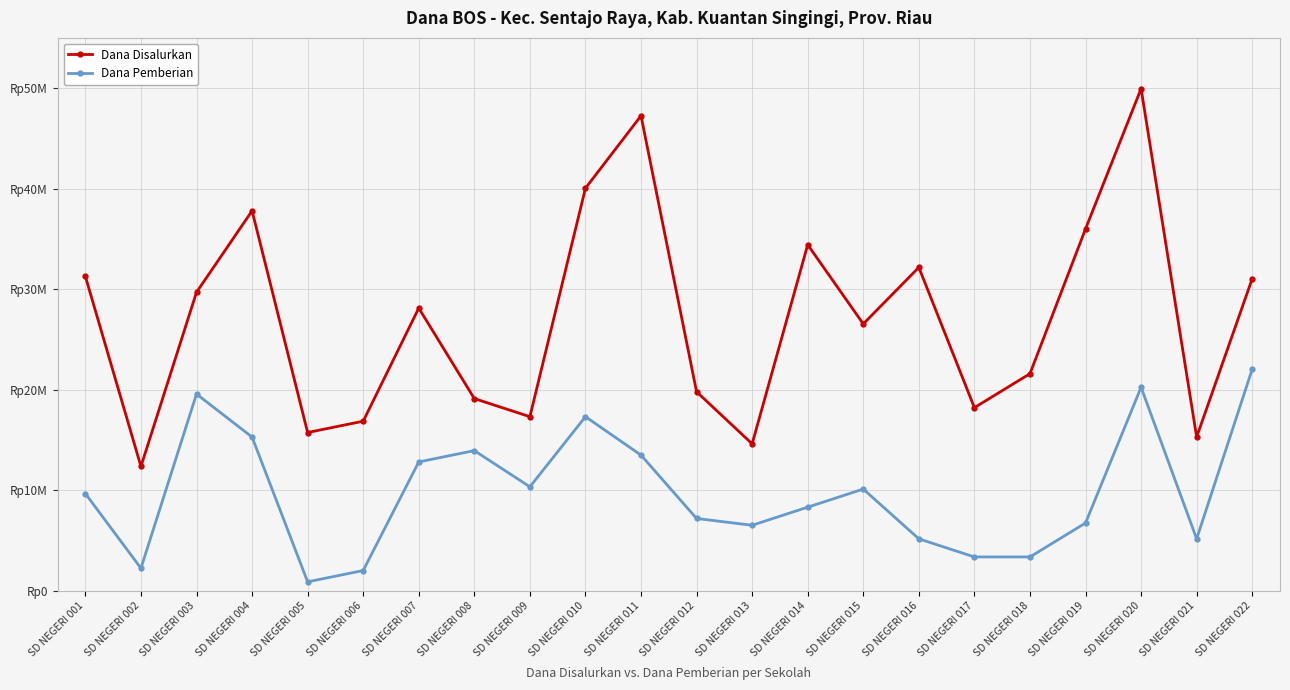

What is the value of the Dana Disalurkan point at the 17th from the left?

18225000